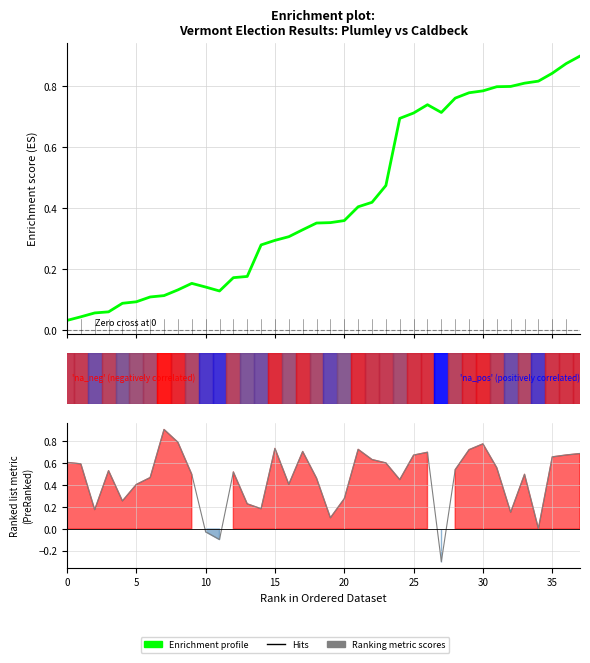

After their last crossing, which series has the higher values: Ranking metric scores or Enrichment profile?

Enrichment profile